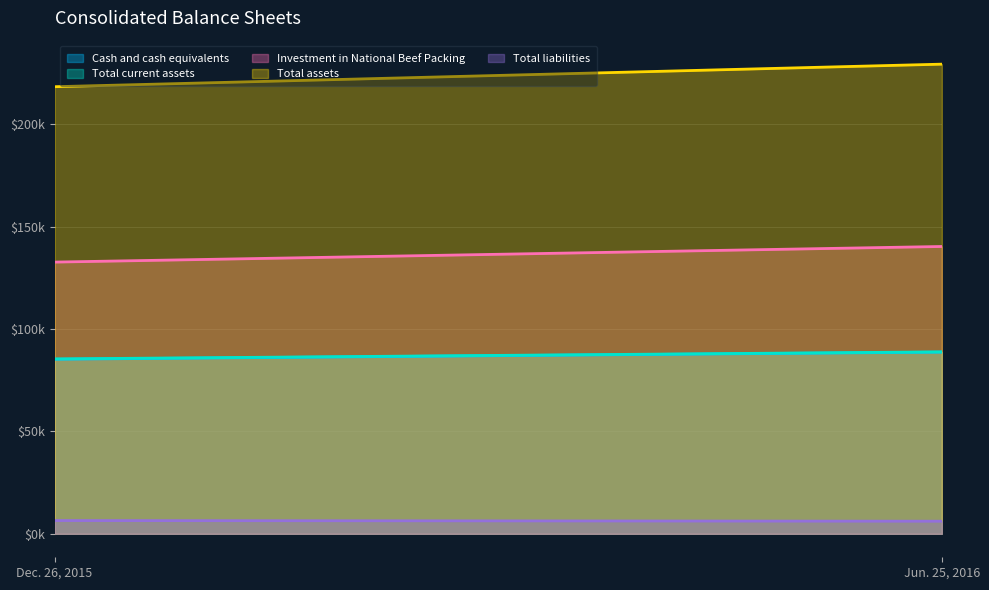

Which series has the largest range (max minus min)?

Total assets